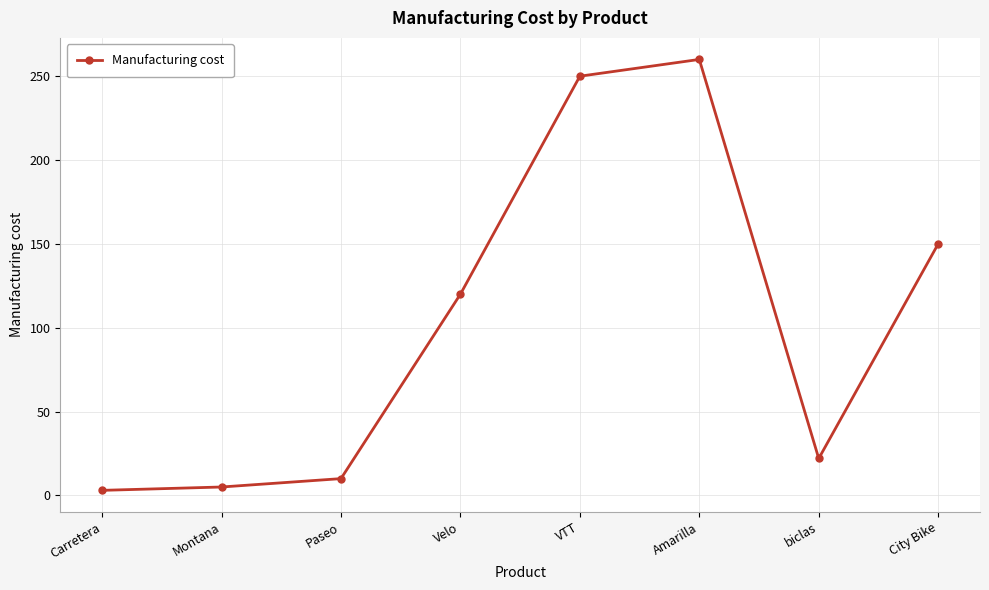

The chart shows a value of 22 at biclas. True or false?

True